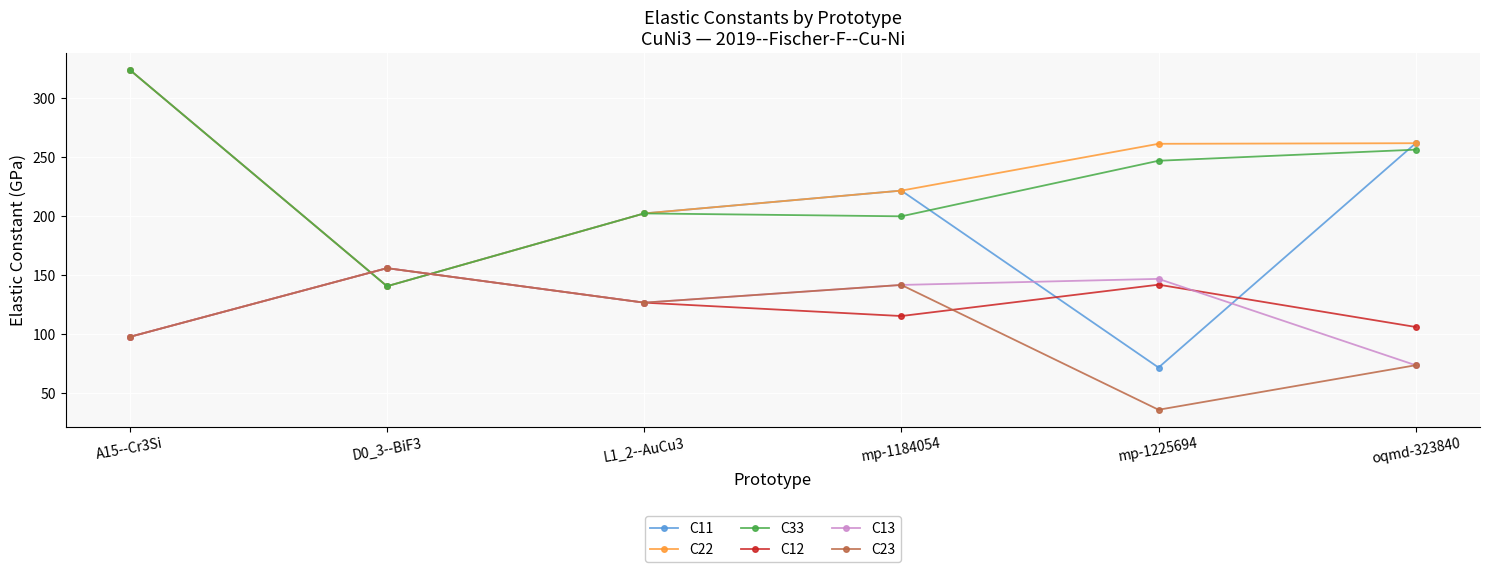

Is it true that C11 equals 142.1 at A15--Cr3Si?

False